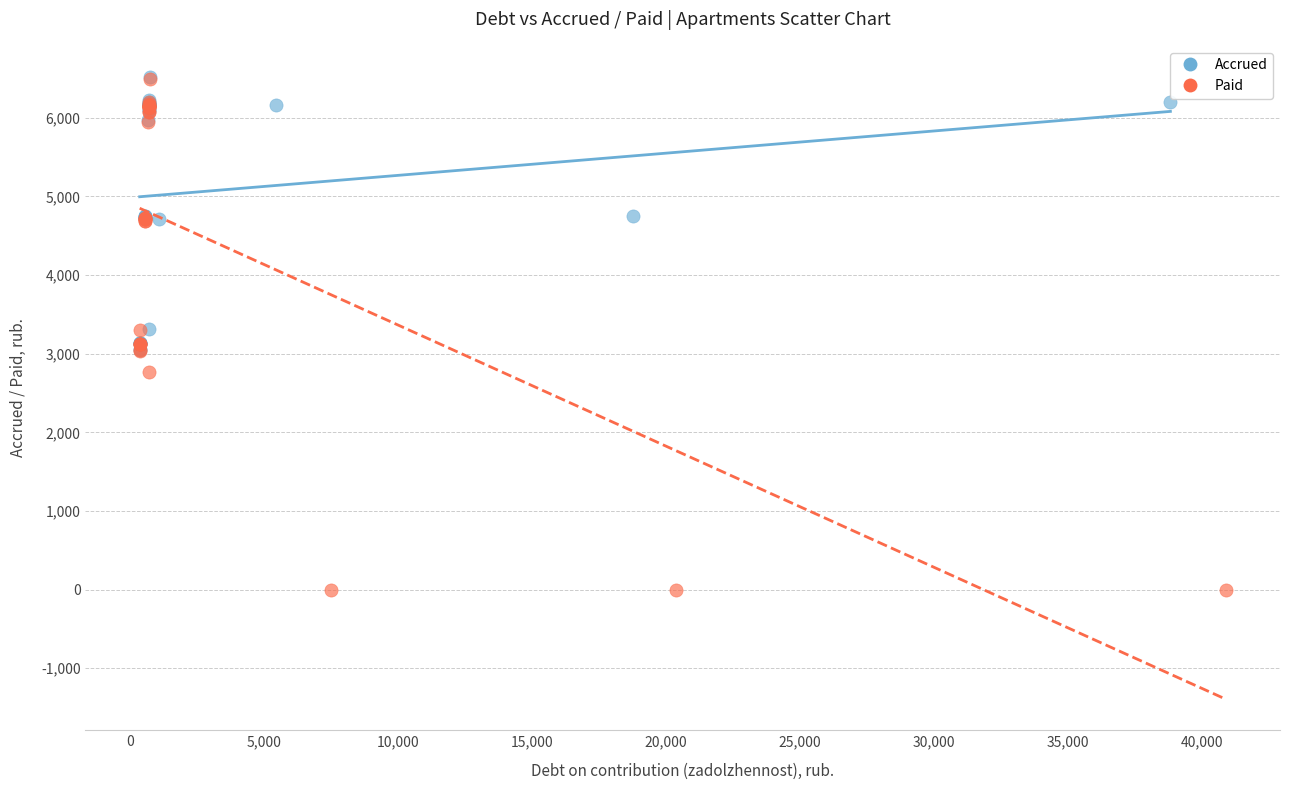

What are all the series names shown in the legend?

Accrued, Paid